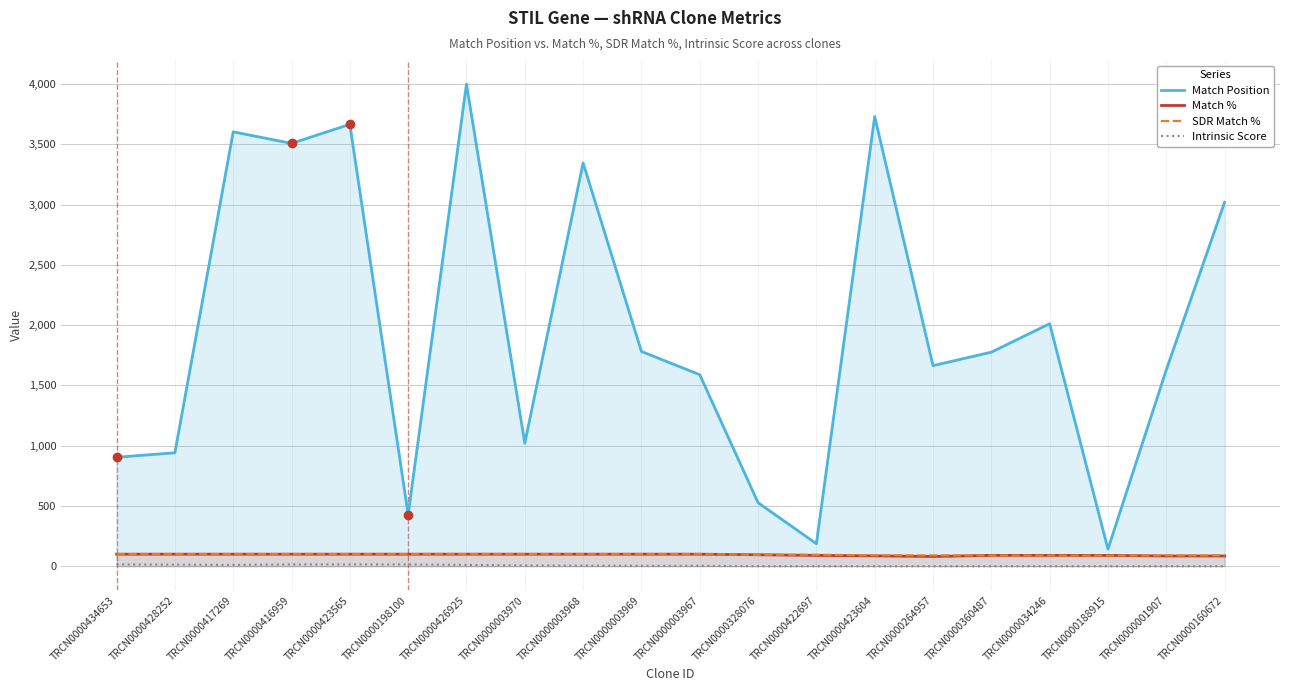

Which series has the largest total across all categories?

Match Position